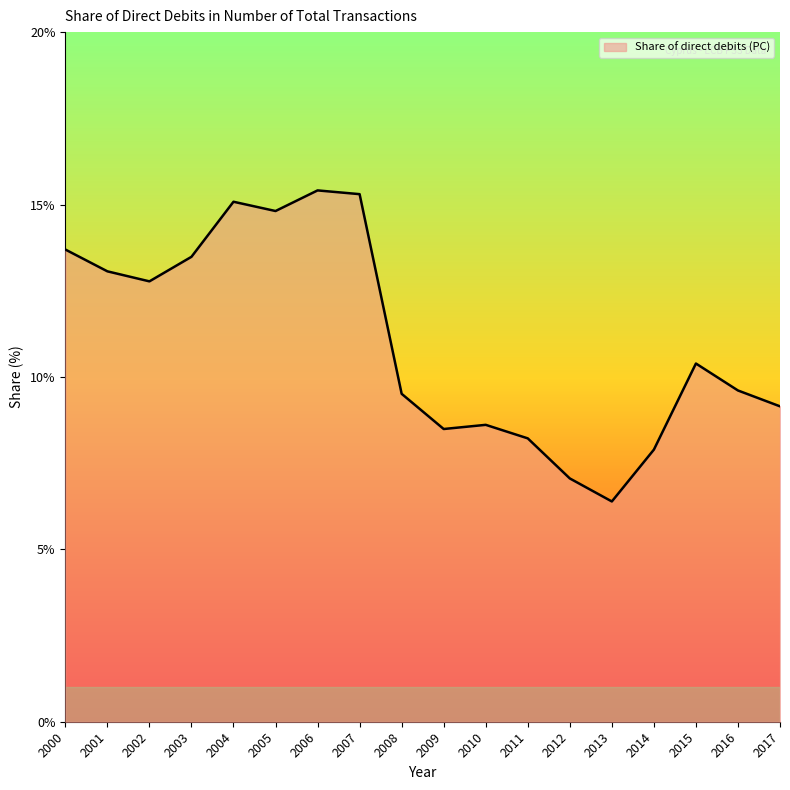

What is the change in value from 2003 to 2007?

+1.8